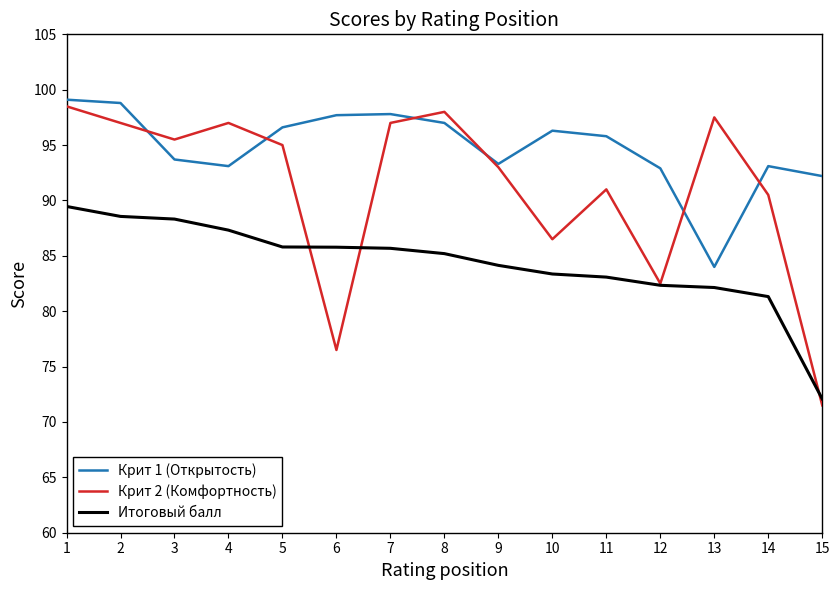

What is the highest value of the Итоговый балл series?

89.5